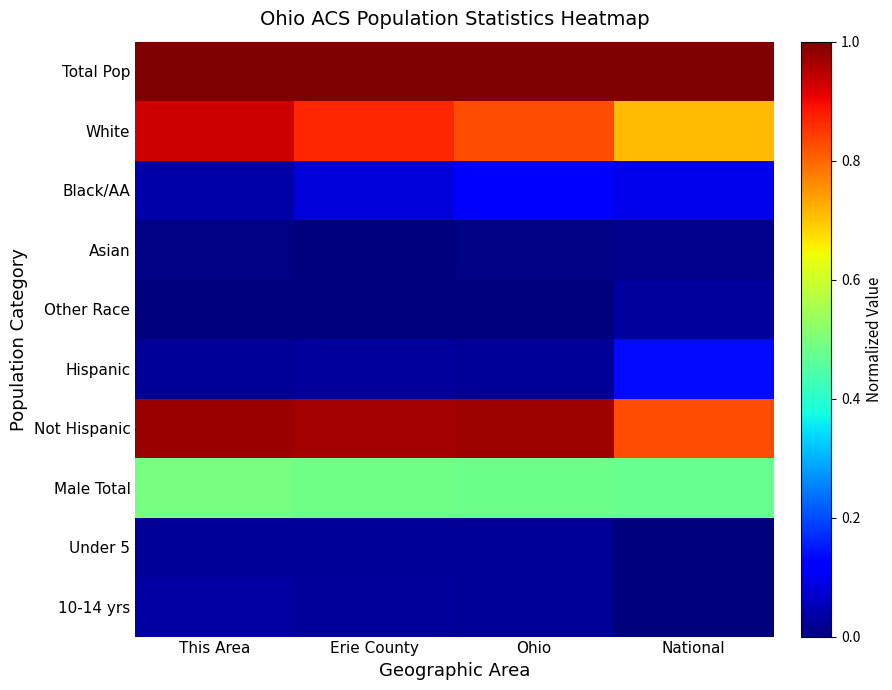

What is the total value across all series at Erie County?

3.5